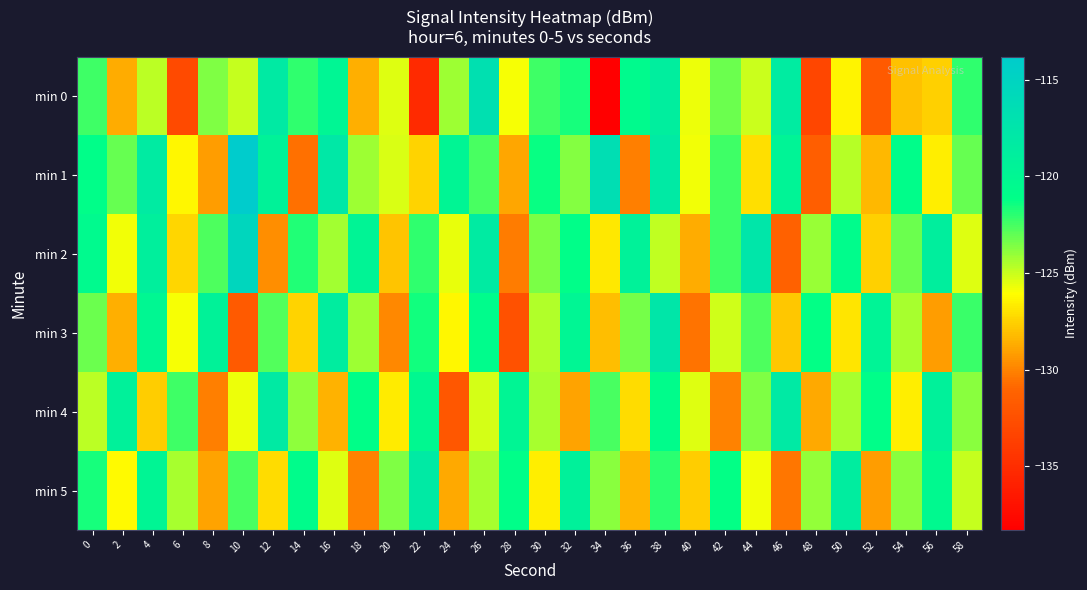

At which category does the chart reach its peak across all series?

10